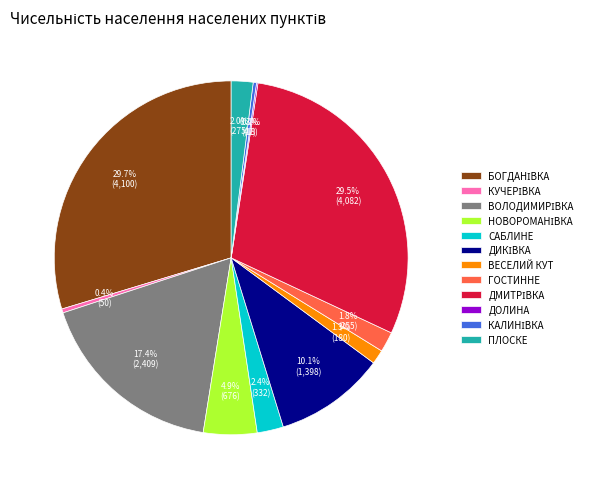

To the nearest percent, what portion does ПЛОСКЕ represent?

2%